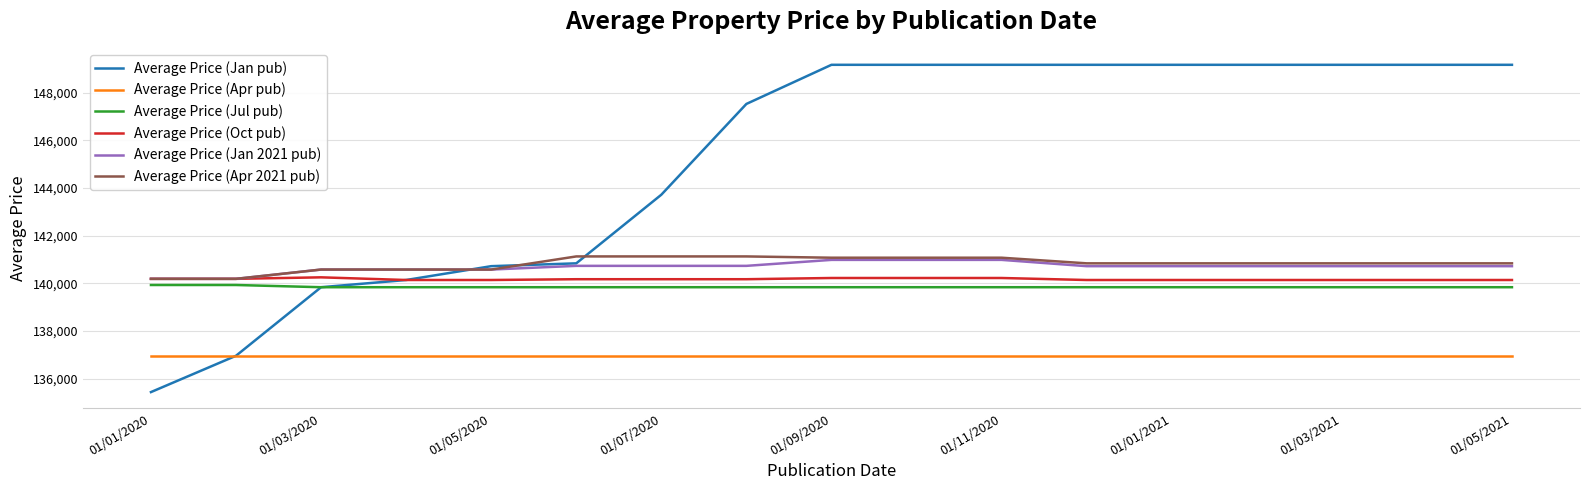

True or false: Average Price (Apr pub) and Average Price (Oct pub) intersect in this chart.

False